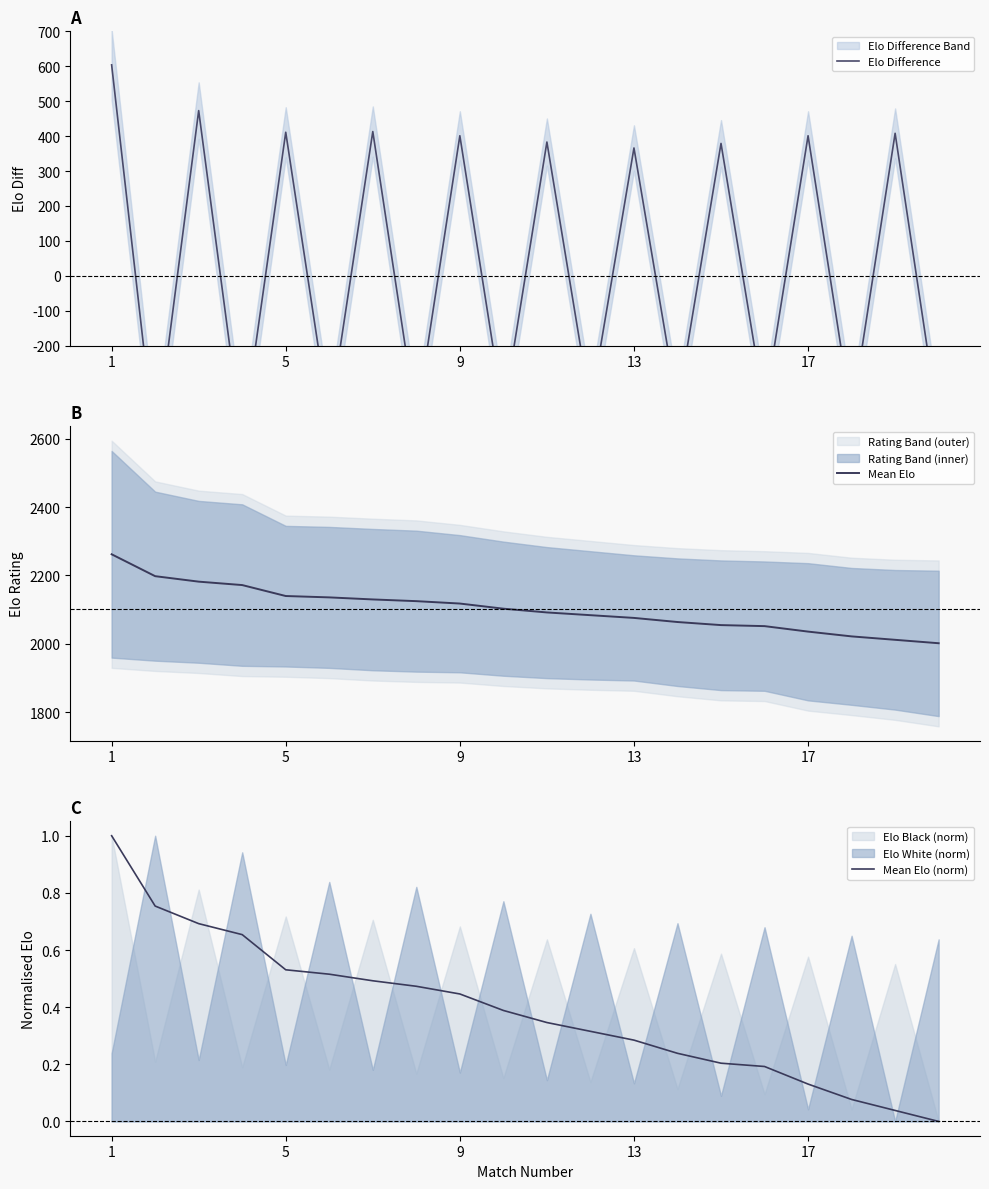

Which series has the largest total across all categories?

Mean Elo